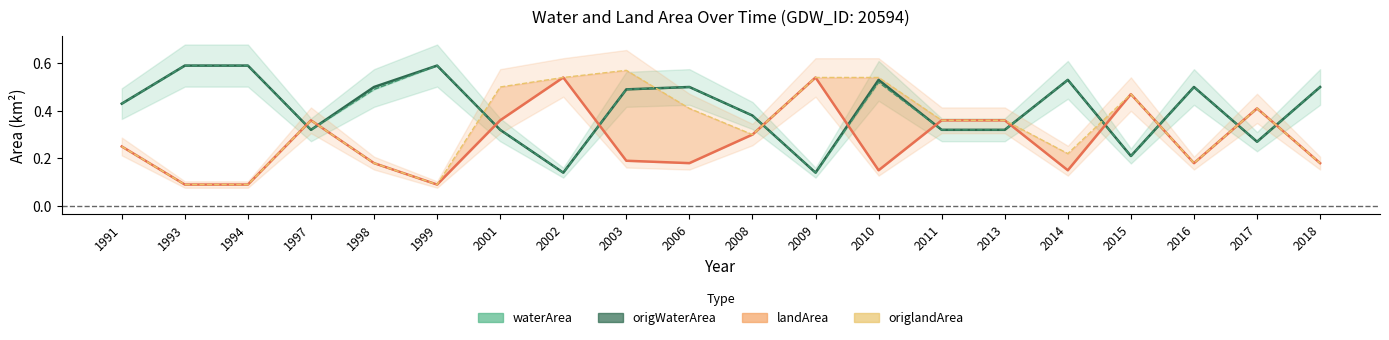

What are all the series names shown in the legend?

waterArea, origWaterArea, landArea, origlandArea